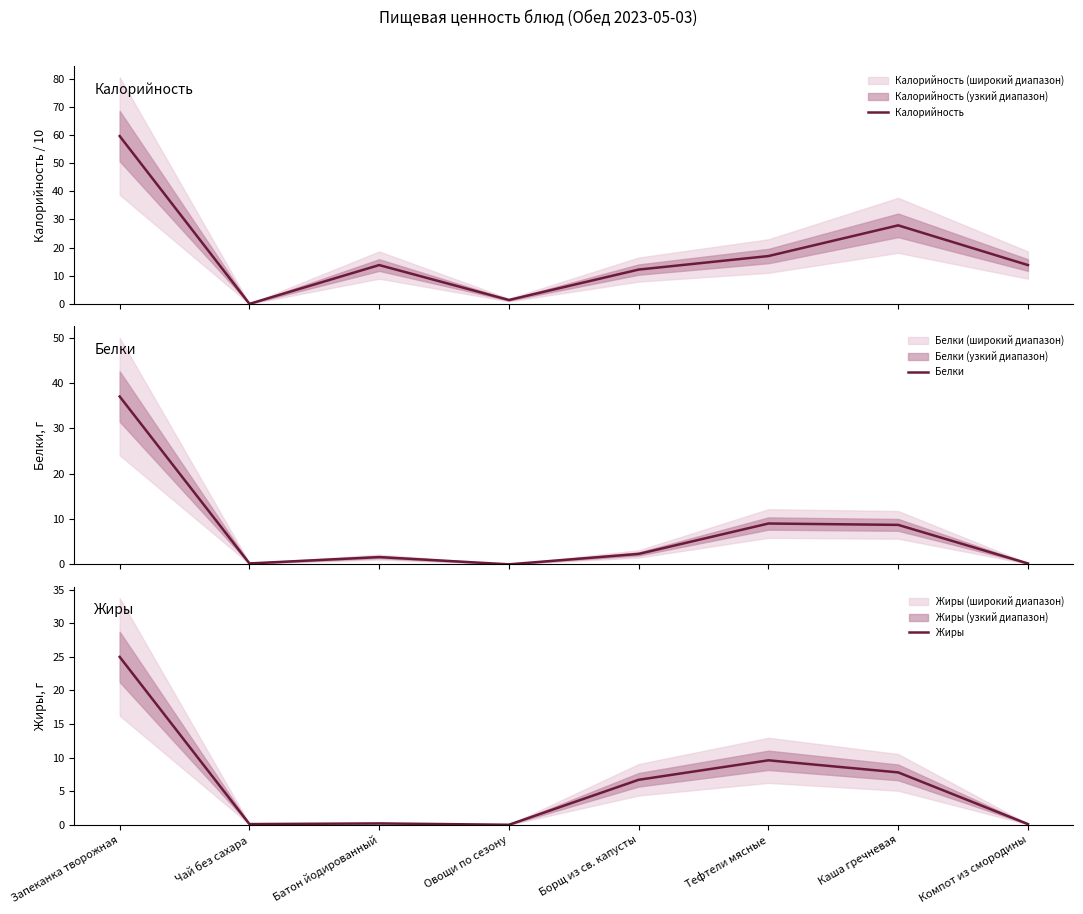

True or false: Калорийность and Жиры intersect in this chart.

True